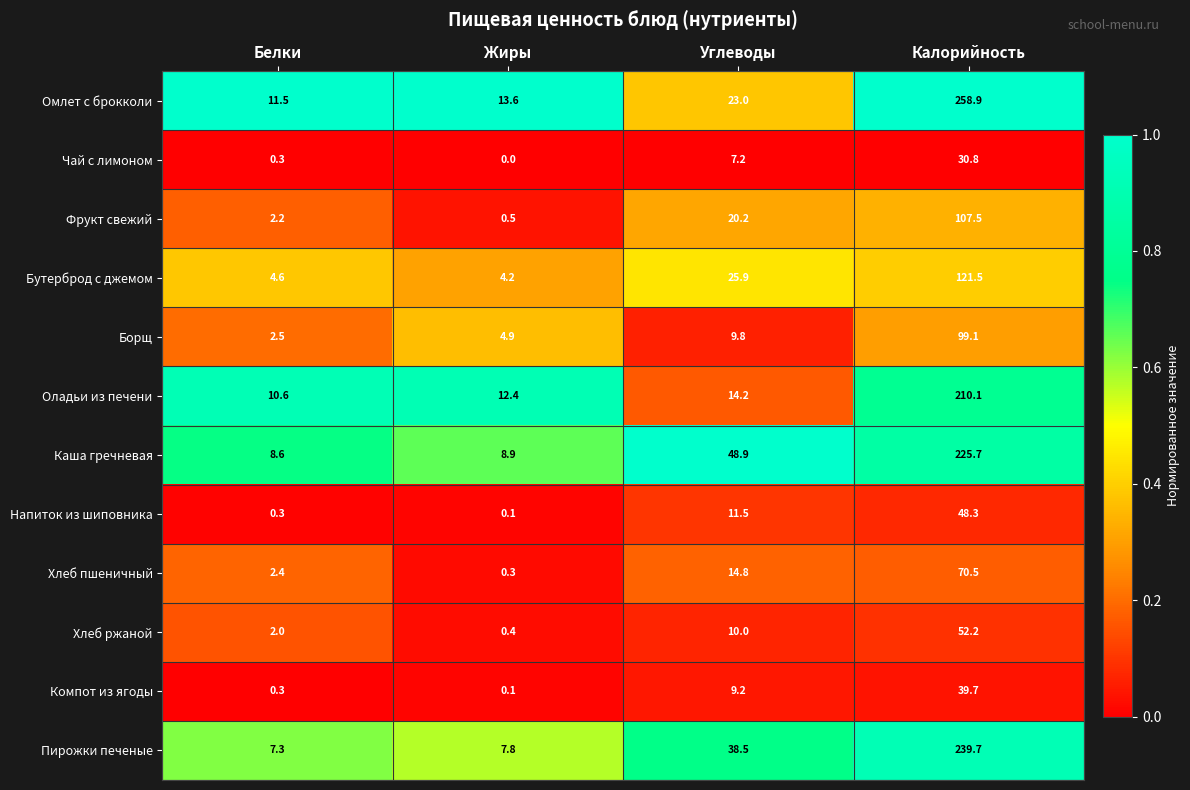

Is it true that Чай с лимоном equals 0.0 at Жиры?

True